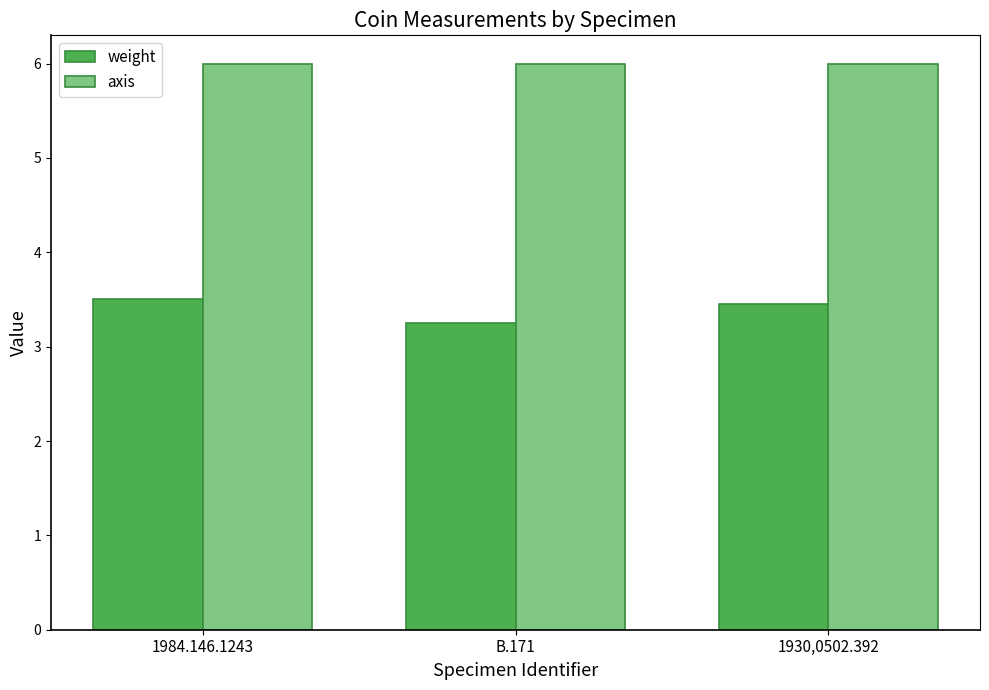

What is the sum of all weight values?

10.2